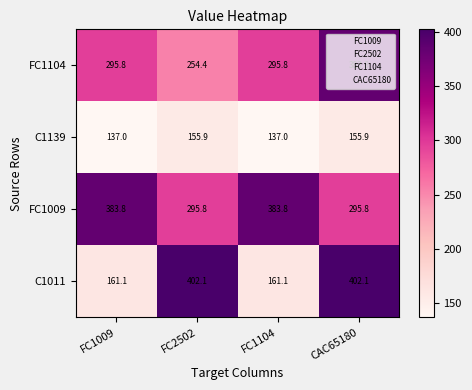

Which series has the widest spread of values?

C1011